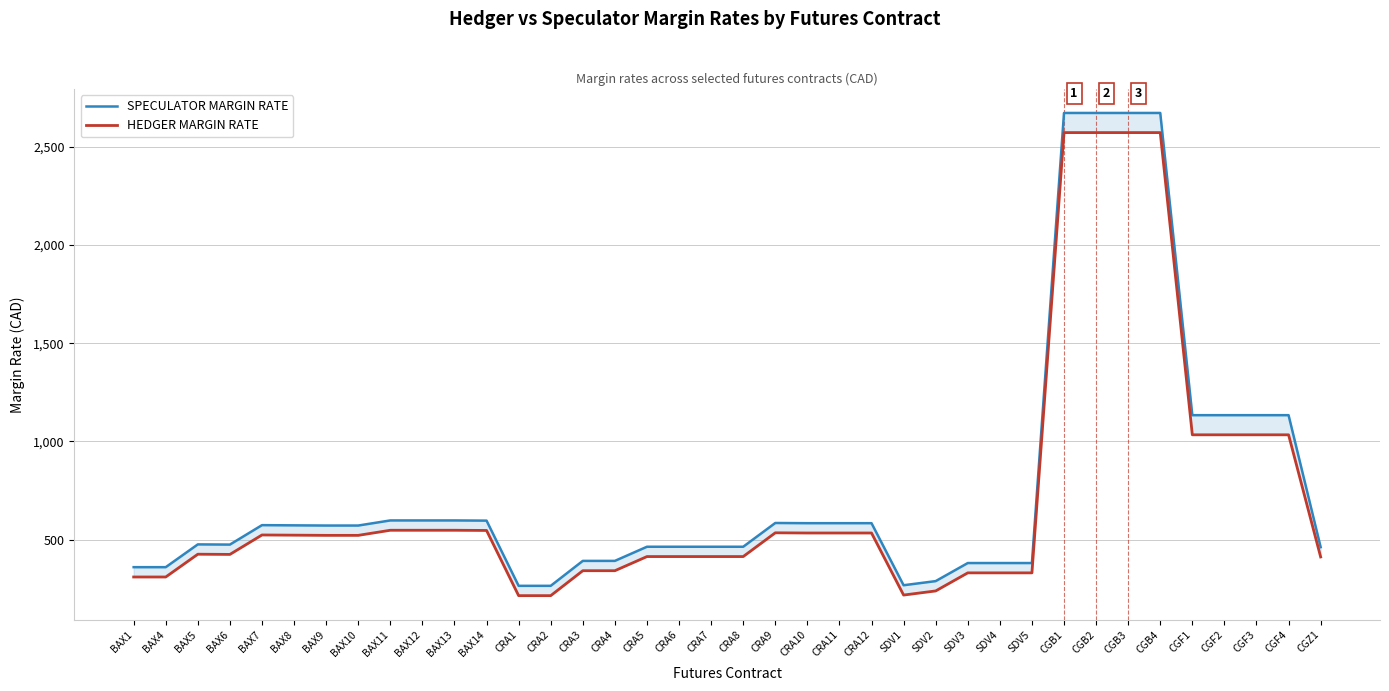

At which label is HEDGER MARGIN RATE closest to 1394?

CGF1